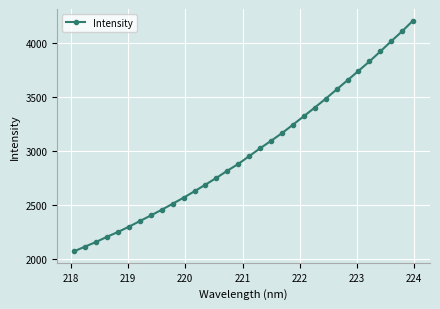

Is this an area chart (filled region under the line)?

No